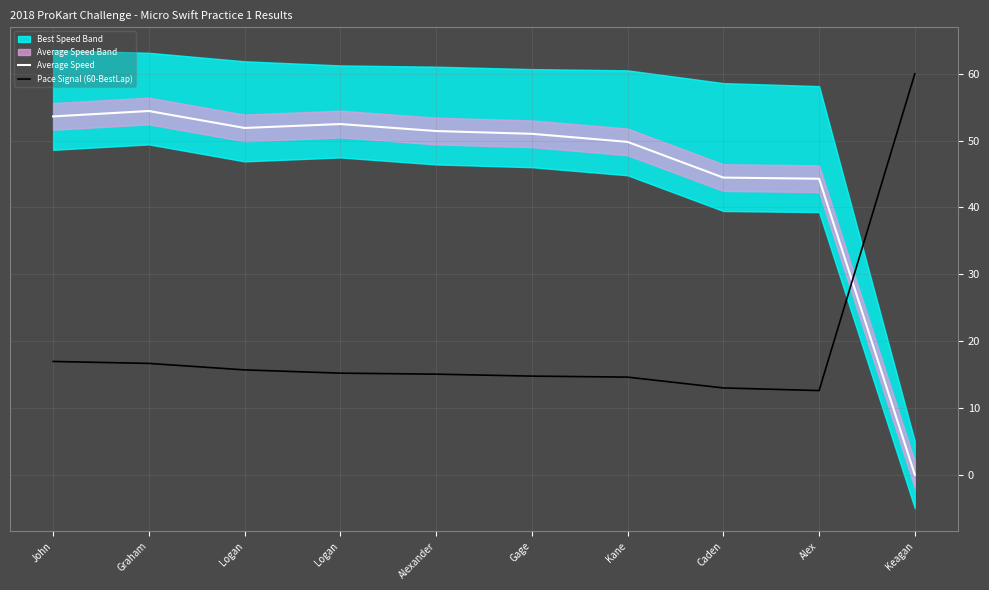

Between John and Logan, which series saw the biggest shift?

Average Speed